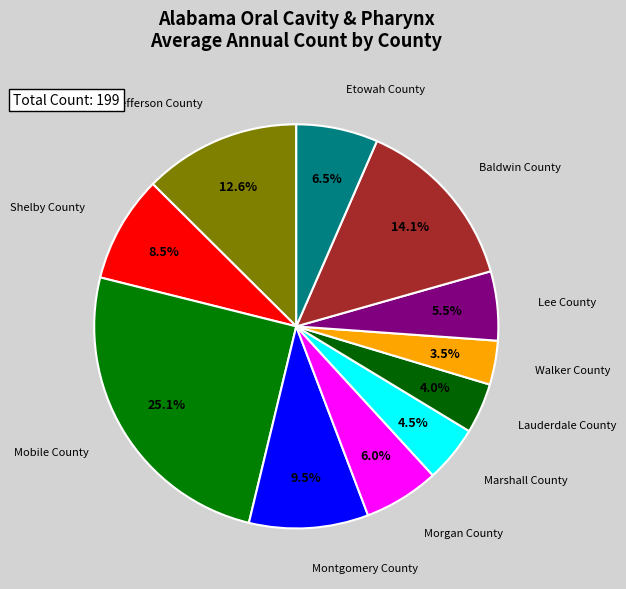

Which has a higher value, Lee County or Lauderdale County?

Lee County